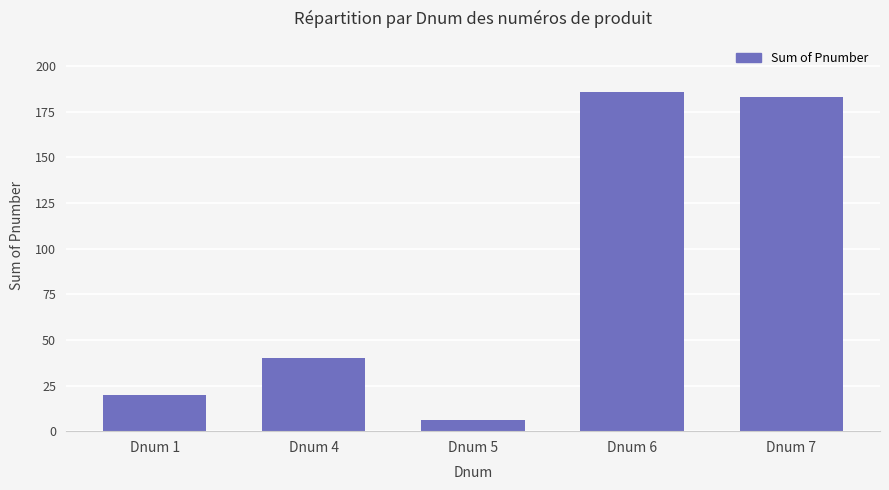

What is the approximate value at Dnum 6?

186